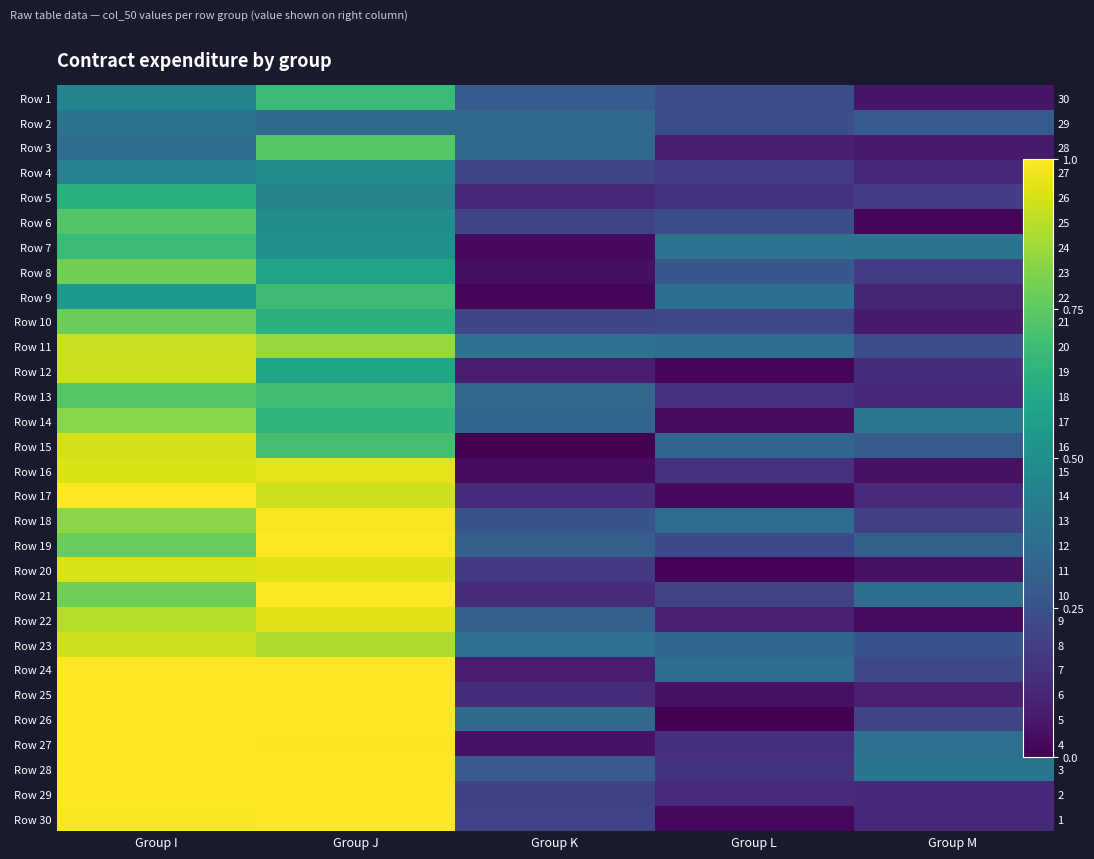

What is the greatest value displayed?

1.0